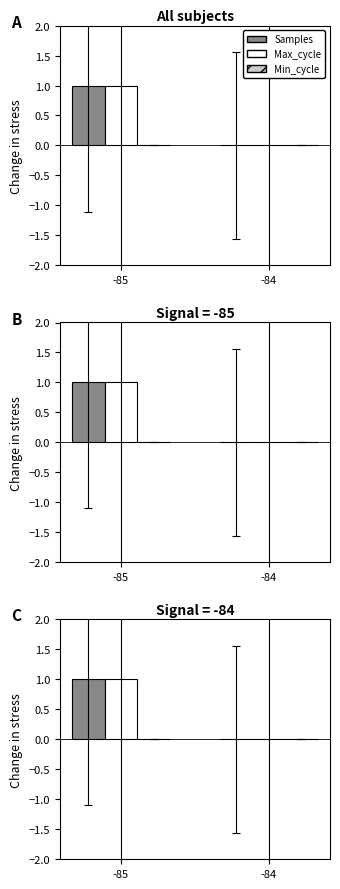

Is the value of Samples at -85 greater than the value of Min_cycle at -84?

Yes